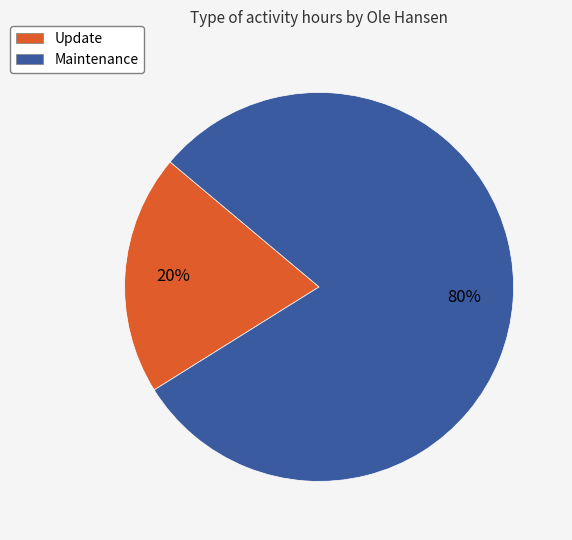

To the nearest percent, what portion does Update represent?

20%